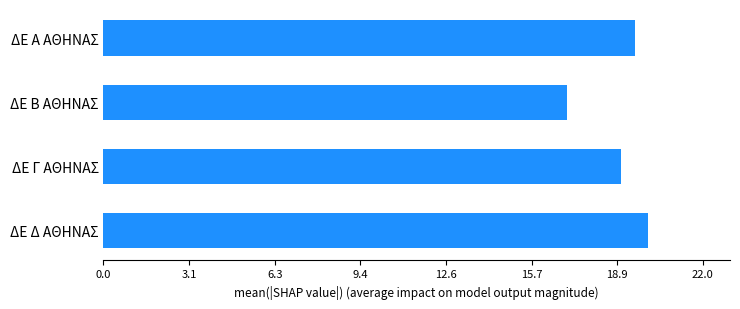

Reading bottom to top, transcribe all the data shown in this chart.

20.0	19.0	17.0	19.5